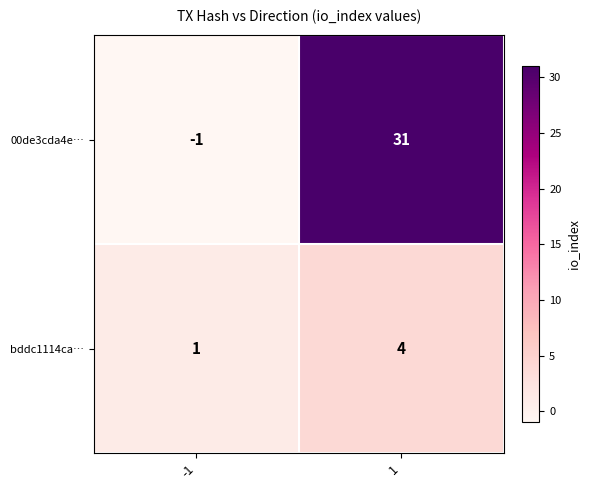

How many categories are shown in the chart?

2